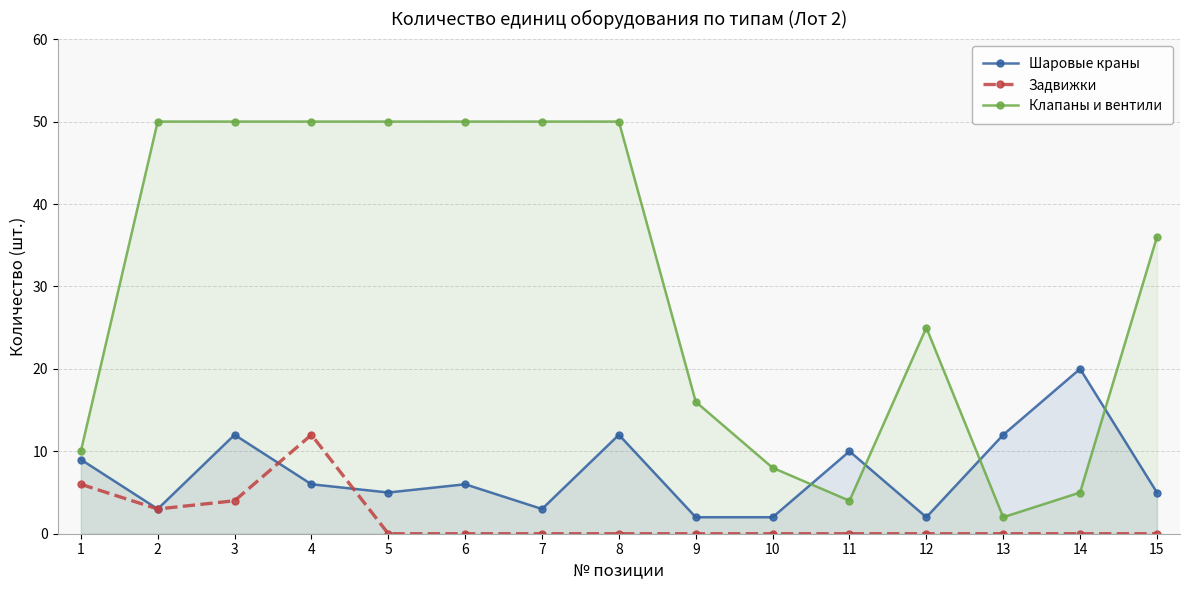

How many lines are shown in the chart?

3